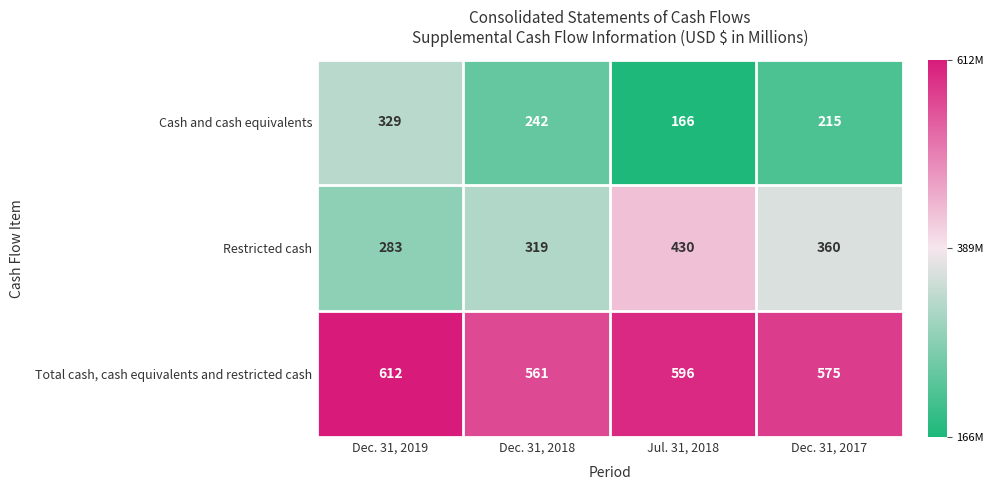

Reading right to left, transcribe all the data shown in this chart.

Cash and cash equivalents: 215	166	242	329
Restricted cash: 360	430	319	283
Total cash, cash equivalents and restricted cash: 575	596	561	612